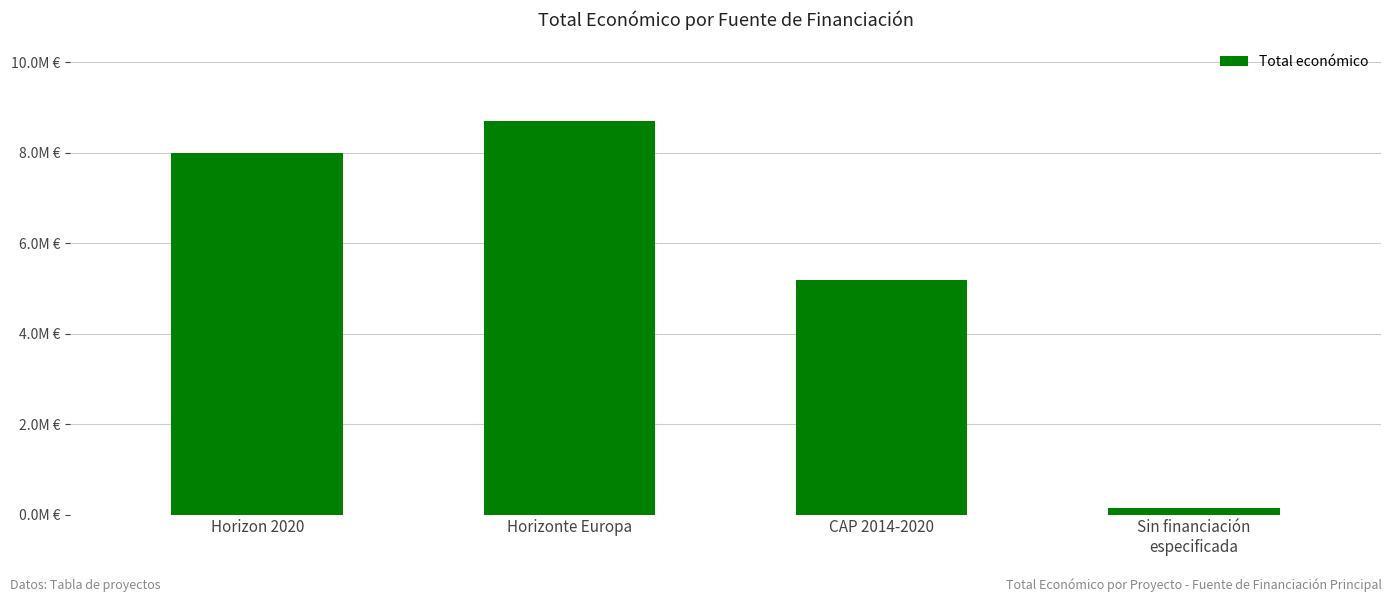

What position from the left is Sin financiación
especificada?

4